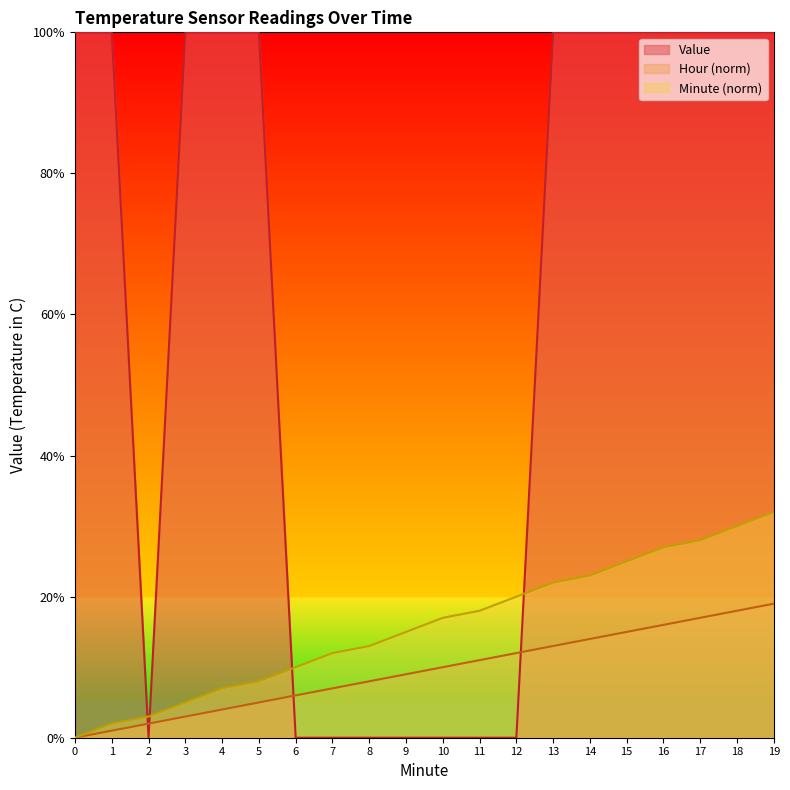

At which category is the sum across all series the highest?

19